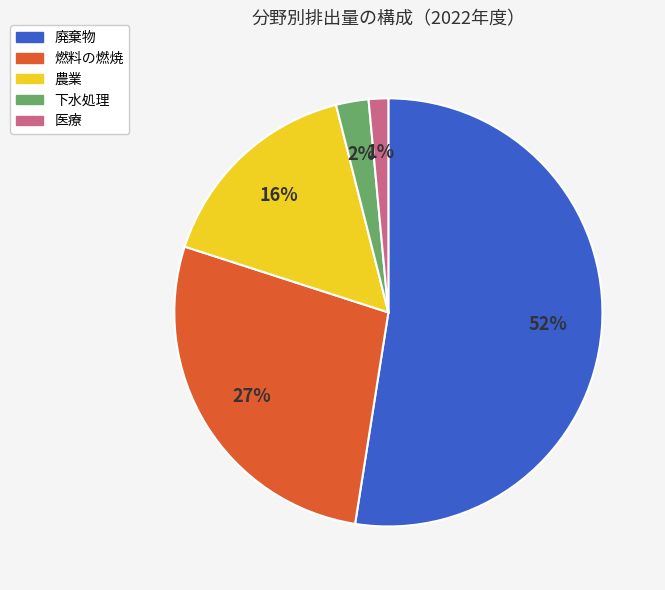

To the nearest percent, what is the average slice percentage?

20%